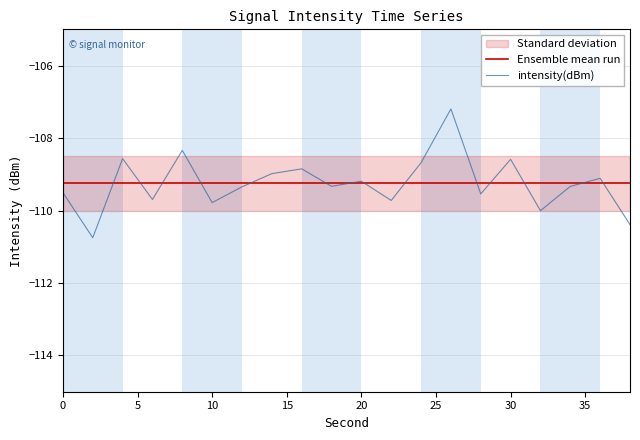

What is the maximum value for intensity(dBm)?

-107.2